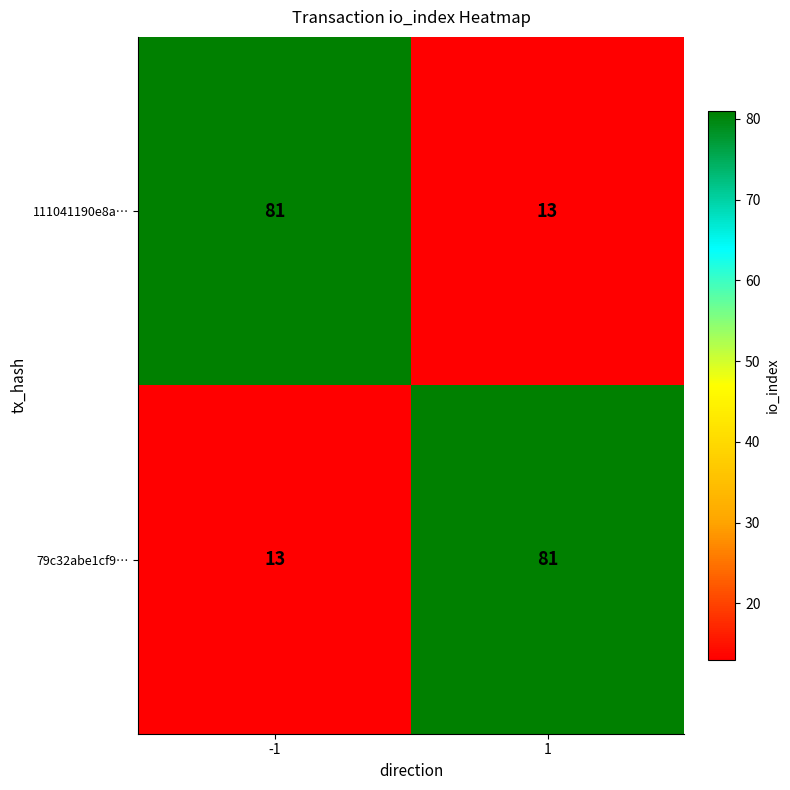

Is the value of 111041190e8a… at 1 greater than the value of 79c32abe1cf9… at 1?

No